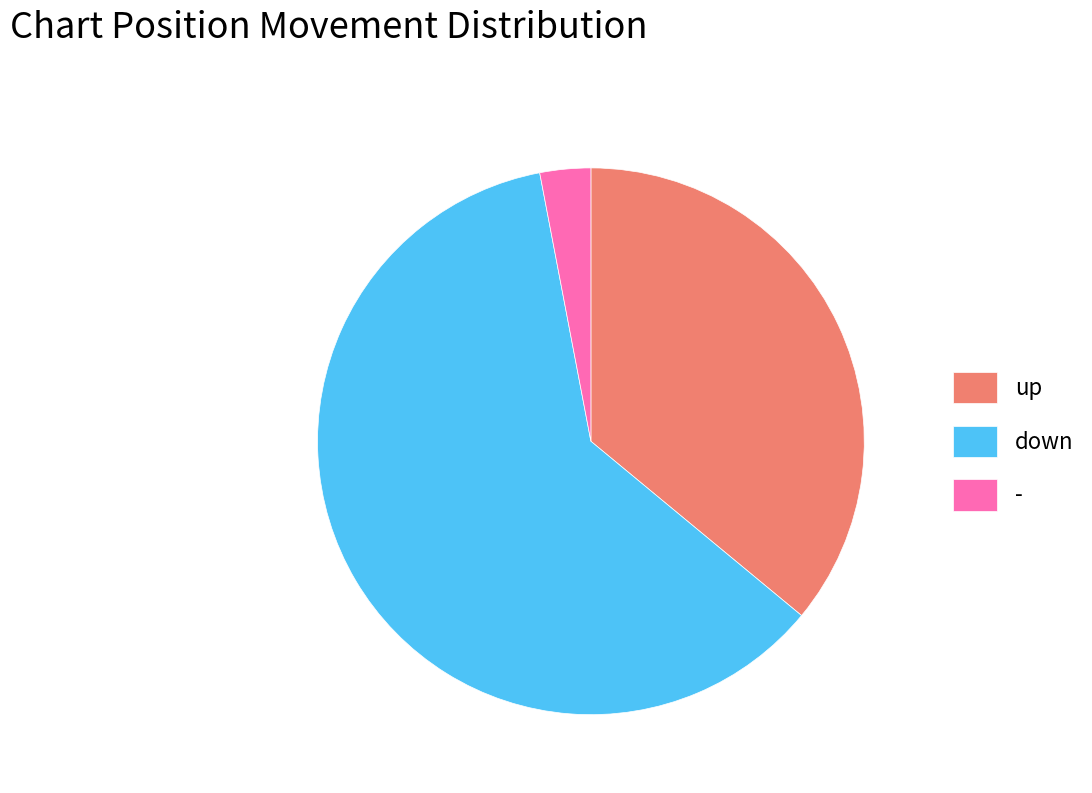

How many slices are in this pie chart?

3